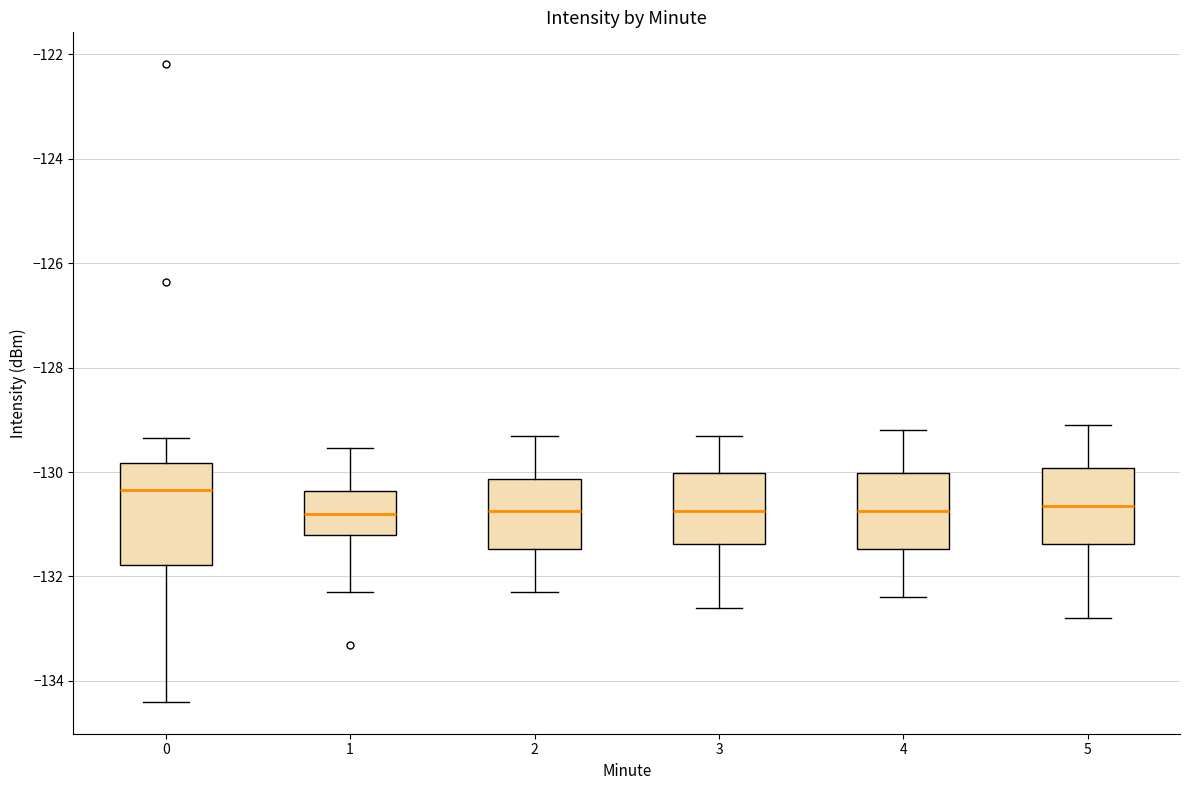

Comparing the boxes themselves (not the whiskers), which one is the tallest?

0